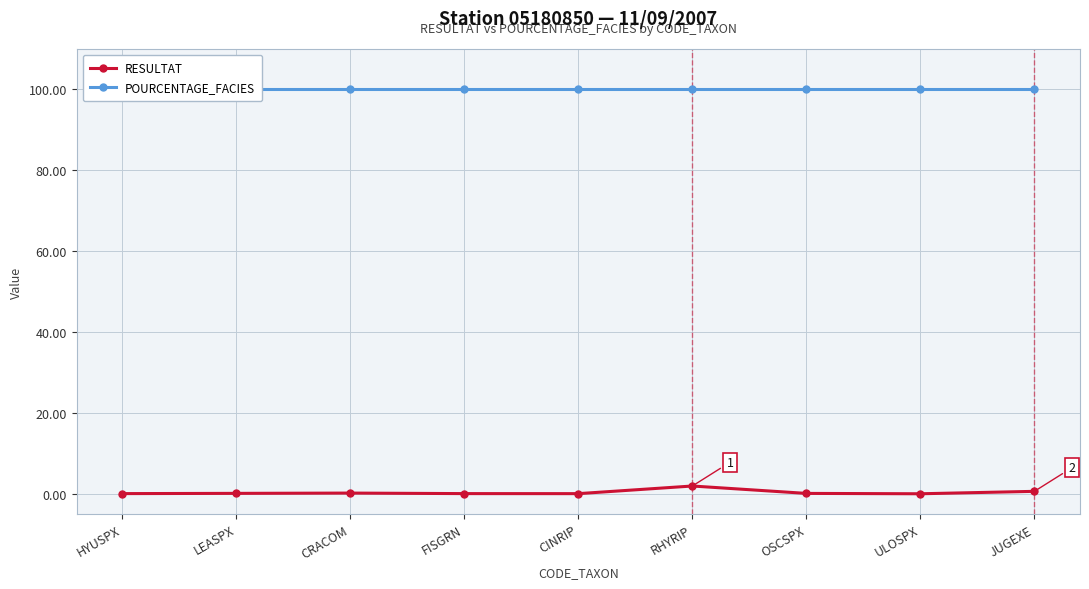

True or false: RESULTAT and POURCENTAGE_FACIES intersect in this chart.

False